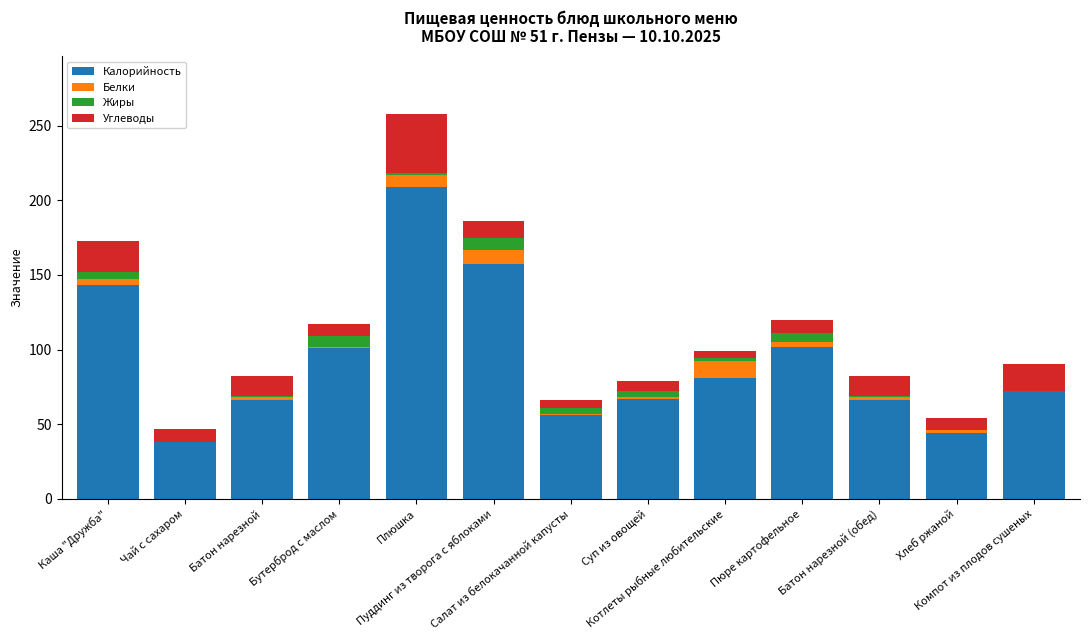

Count the number of categories in the chart.

13